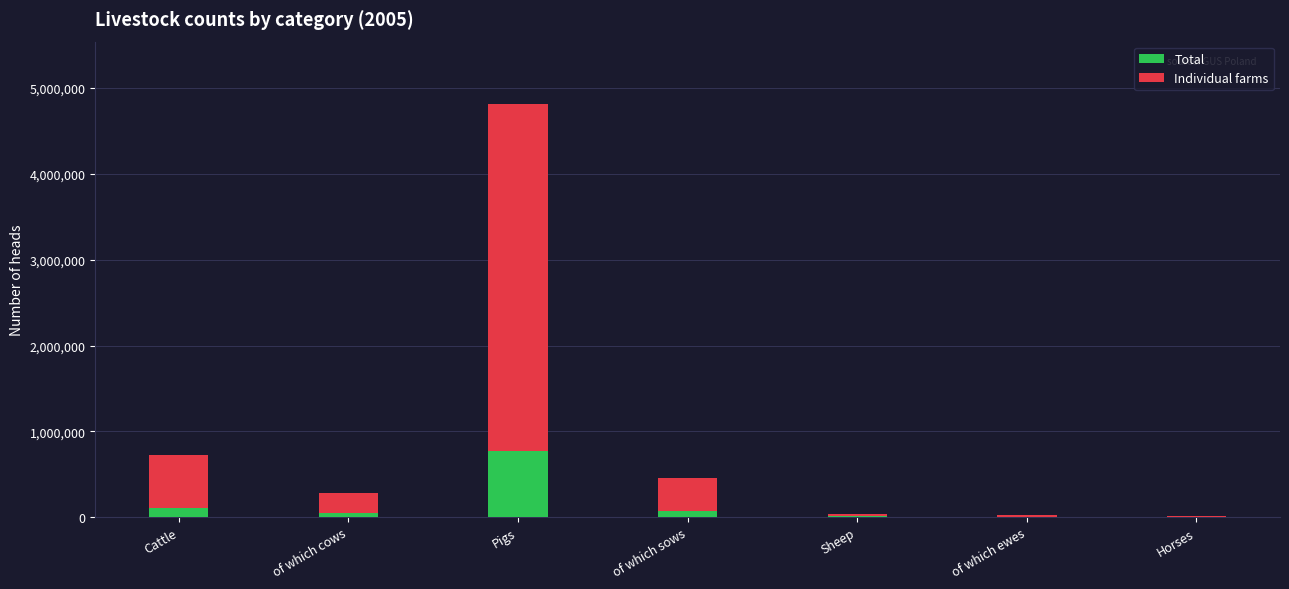

What is the maximum value for Total?

765209